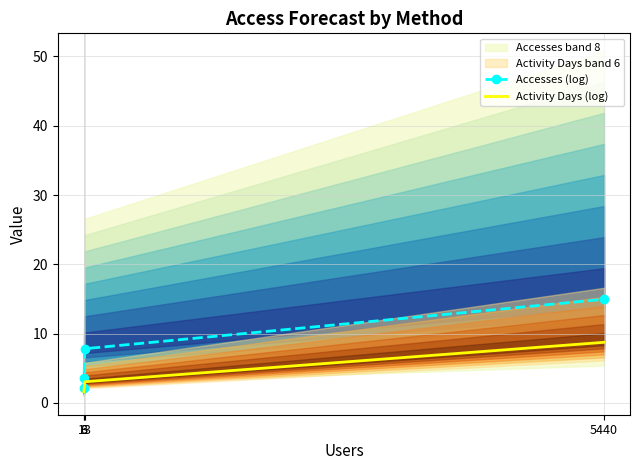

List the labels in order of Activity Days (log) value, largest first.

5440, 13, 6, 3